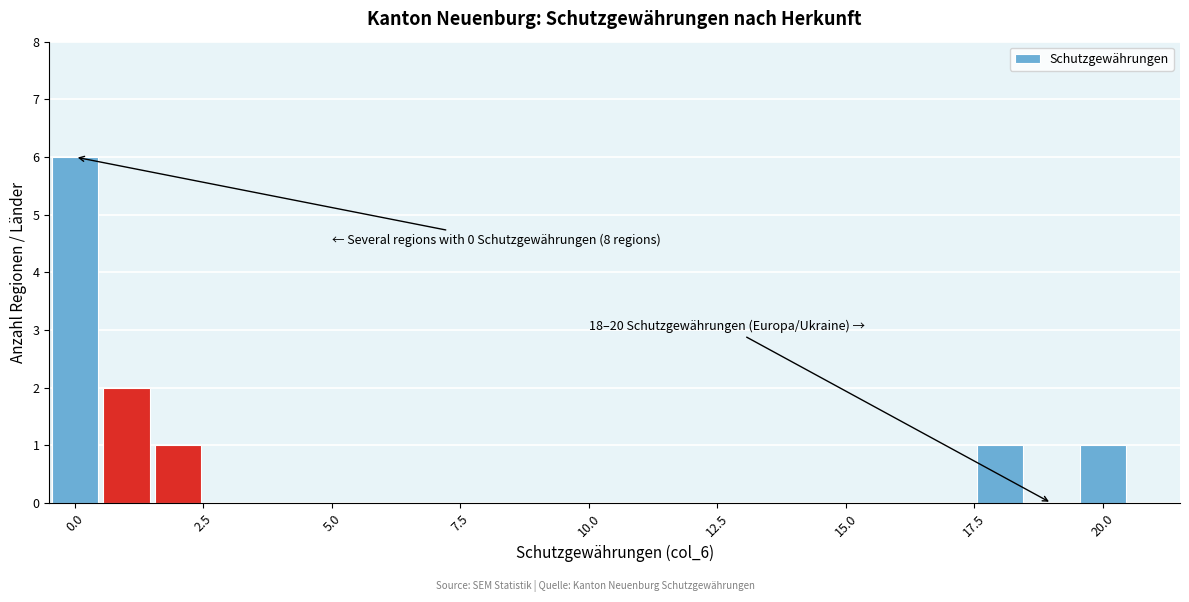

Around what value on the x-axis is the tallest bar? Give the approximate position of its centre, as read against the axis.

0.0